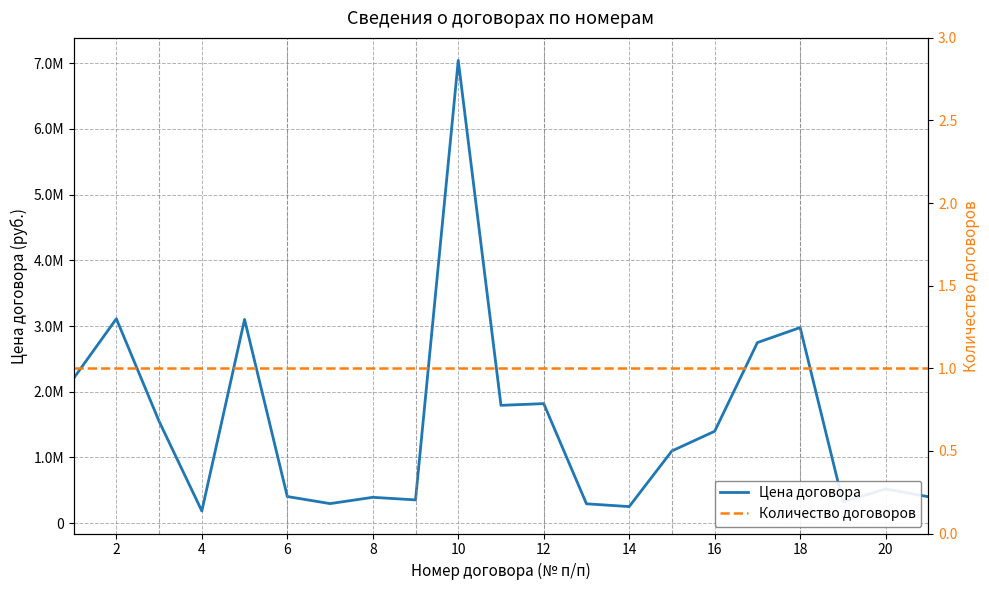

Reading left to right, extract all data points from this chart.

Цена договора: 2203750.0	3110400.0	1549999.9	185773.8	3100000.0	405600.0	297750.0	393560.0	354398.0	7040748.7	1792937.4	1819000.0	295000.0	252488.9	1099519.4	1398490.0	2748000.0	2976000.0	324000.0	520800.0	402740.0
Количество договоров: 1.0	1.0	1.0	1.0	1.0	1.0	1.0	1.0	1.0	1.0	1.0	1.0	1.0	1.0	1.0	1.0	1.0	1.0	1.0	1.0	1.0